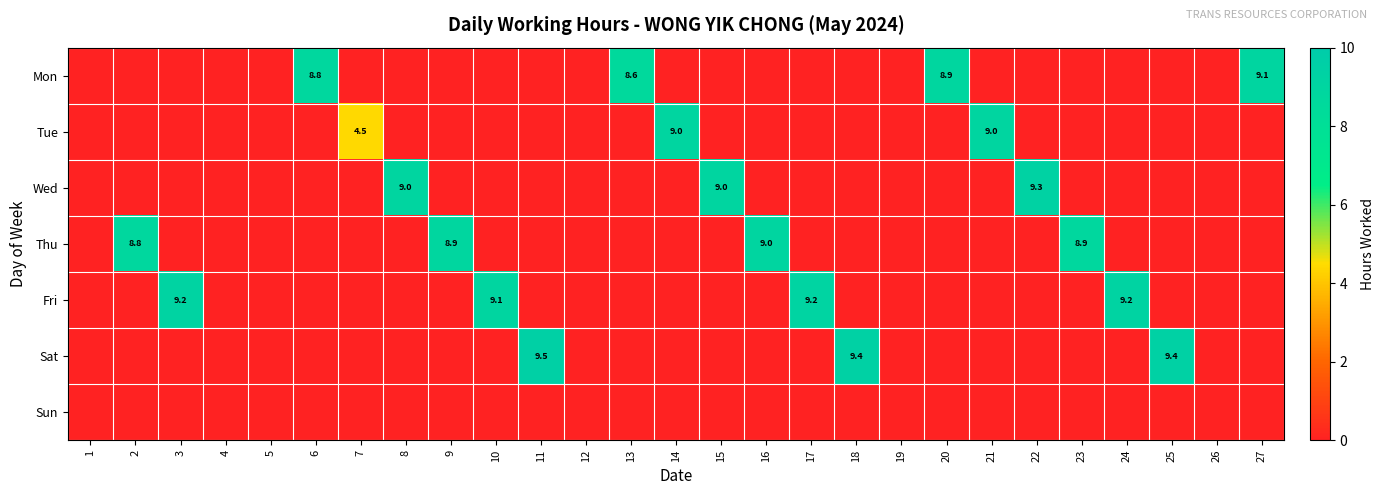

How many series are shown in this chart?

7